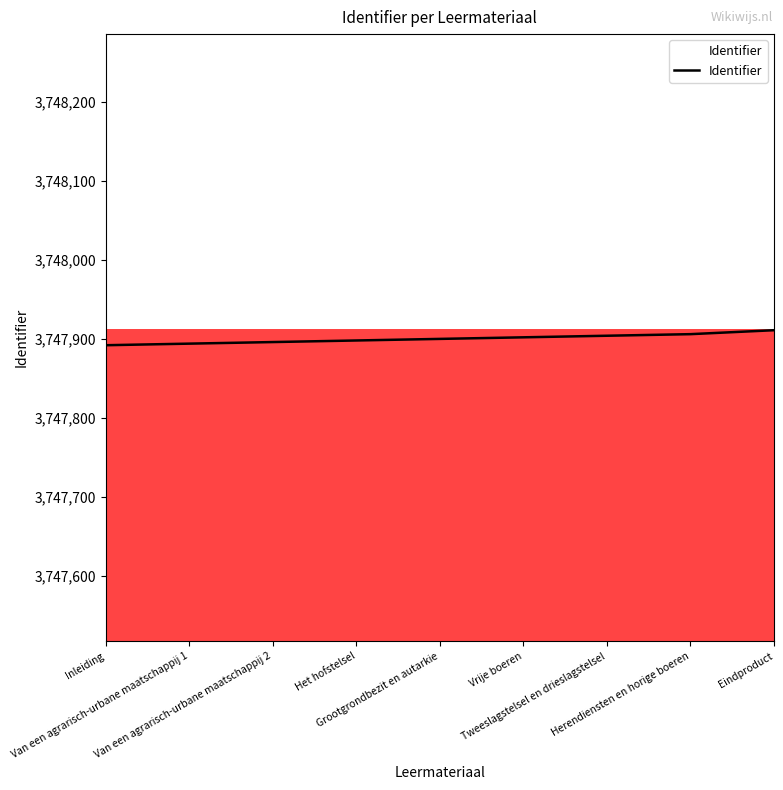

What is the maximum value shown in the chart?

3747911